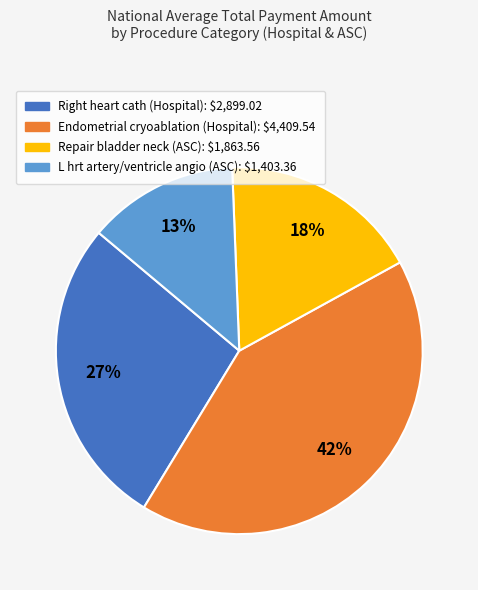

Is there any slice that represents more than half of the pie?

No